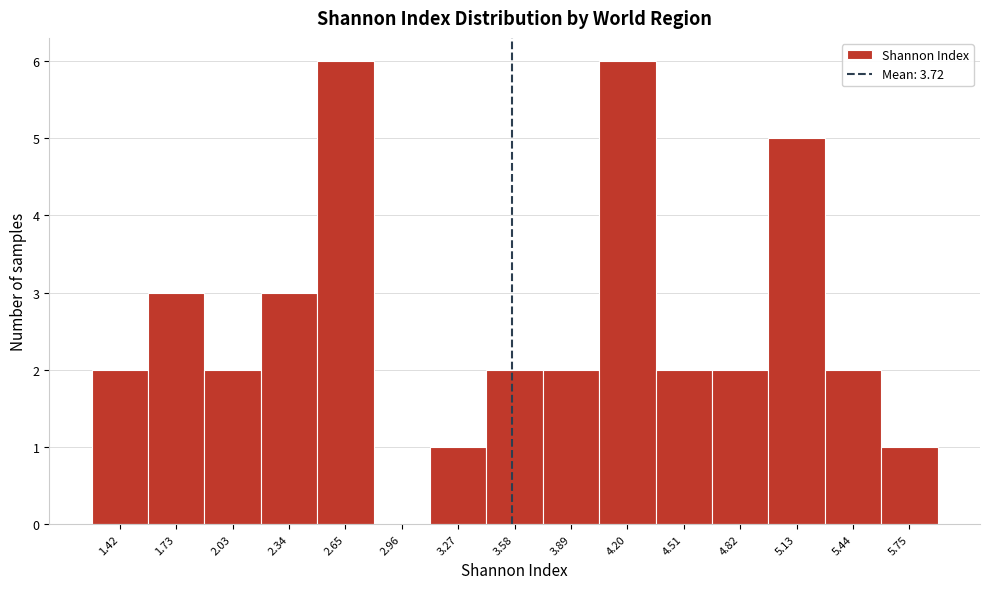

Reading right to left, list all the values displayed in this chart.

5.75=1	5.44=2	5.13=5	4.82=2	4.51=2	4.20=6	3.89=2	3.58=2	3.27=1	2.96=0	2.65=6	2.34=3	2.03=2	1.73=3	1.42=2